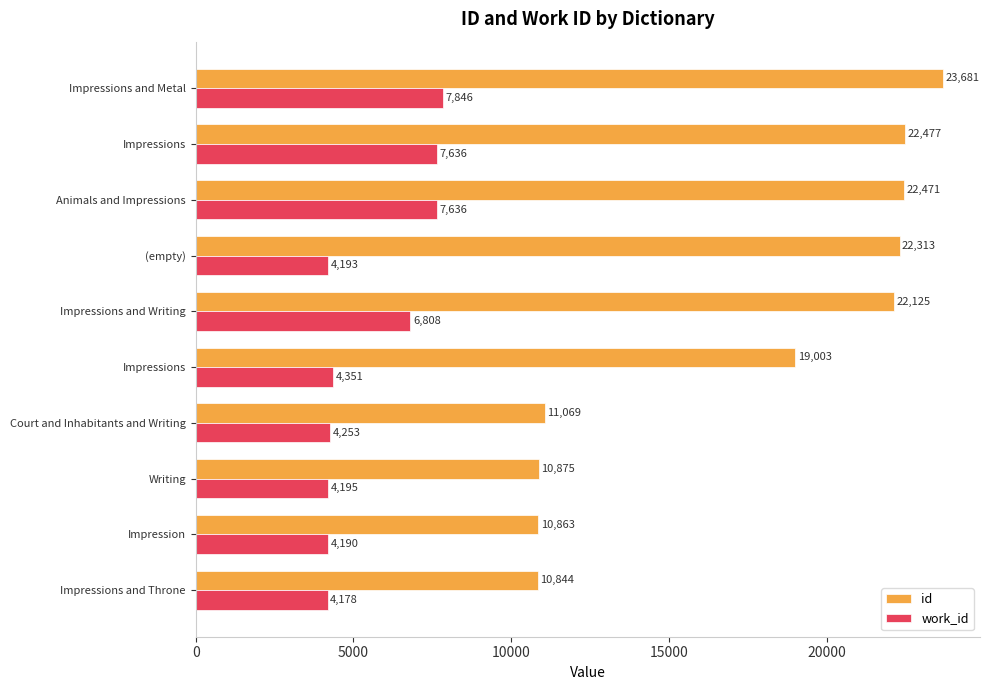

How many data points in work_id are less than 4351?

5